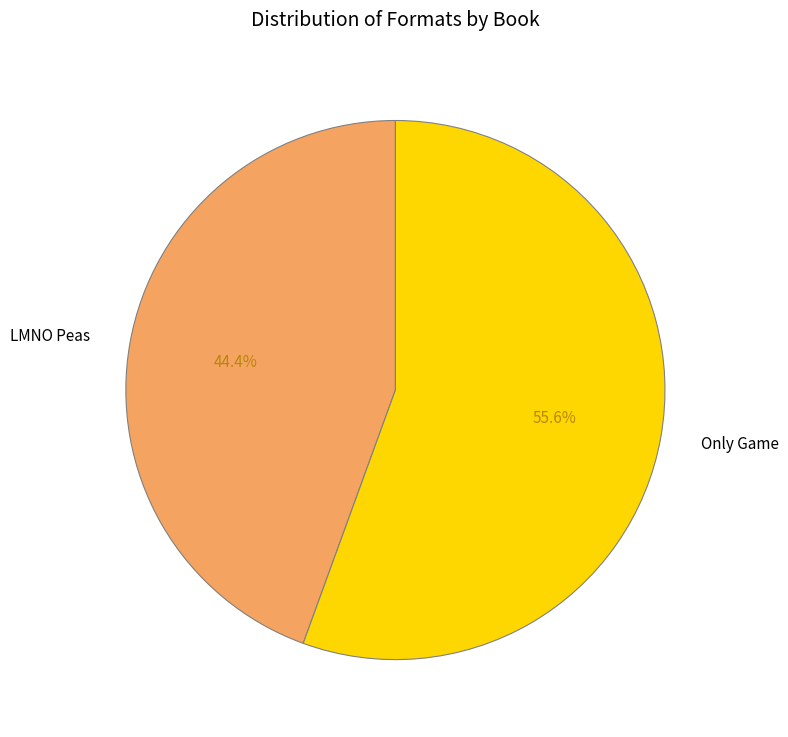

Rank the categories by value from lowest to highest.

LMNO Peas, Only Game